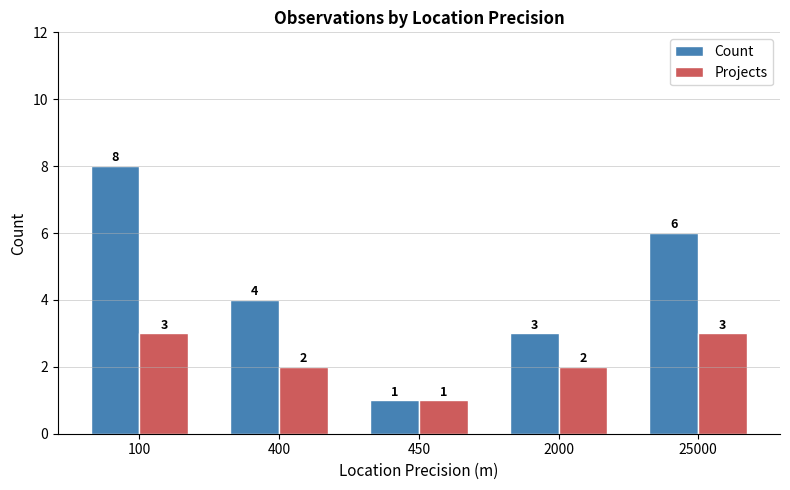

Reading left to right, extract all data points from this chart.

Count: 8	4	1	3	6
Projects: 3	2	1	2	3